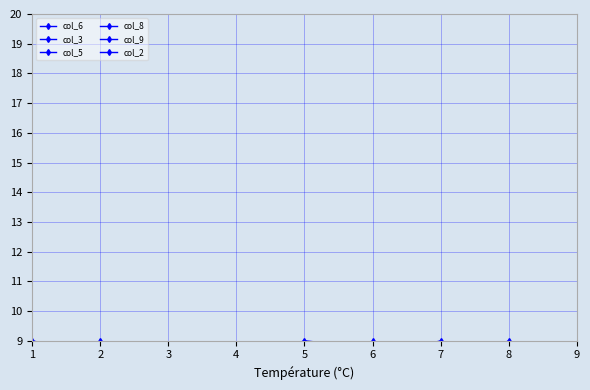

The col_5 series shows 10 at 5. True or false?

False